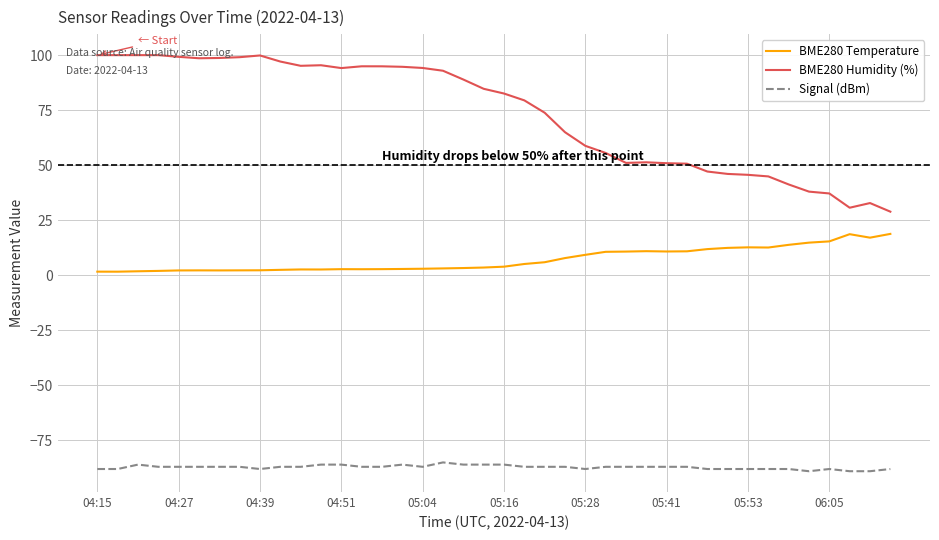

At how many categories does at least one series exceed 2?

40